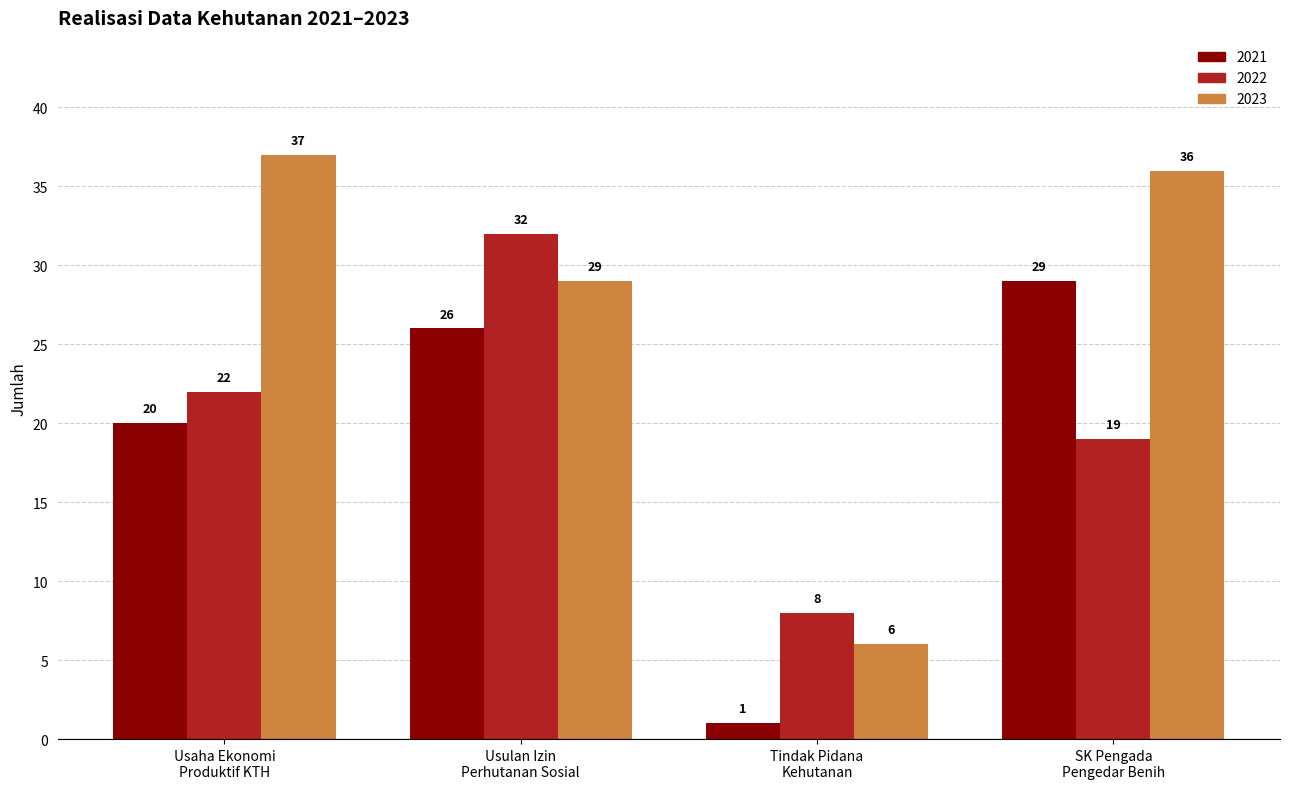

Reading right to left, transcribe all the data shown in this chart.

2021: 29	1	26	20
2022: 19	8	32	22
2023: 36	6	29	37